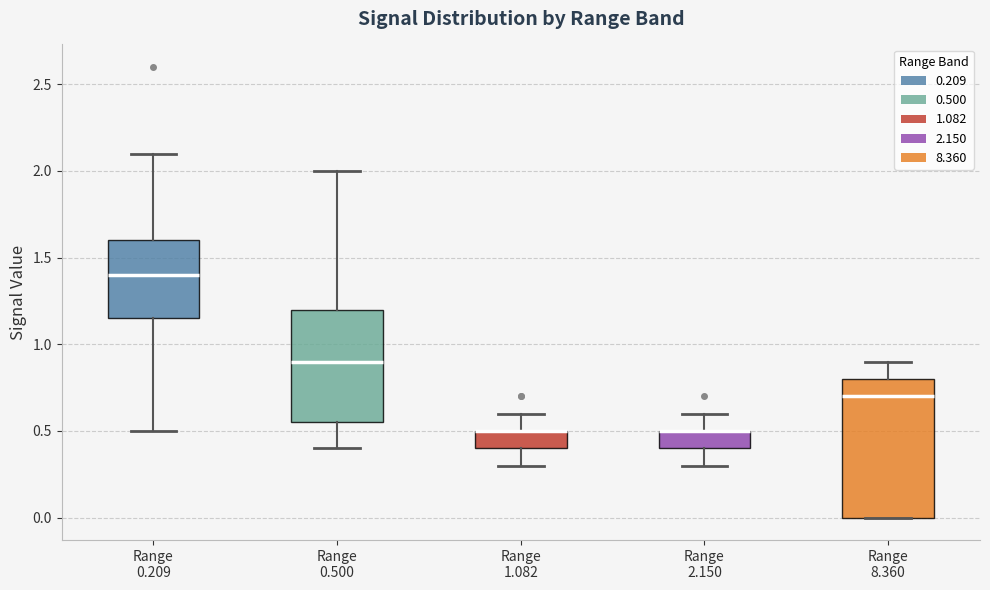

Reading left to right, transcribe this box plot: for each box, give where its median line is, the range the box spans, and where its two whiskers end, as read against the y-axis. The values are not printed on the chart, so give them approximately, as read against the axis.

Range 0.209: median 1.40, box 1.15 to 1.60, whiskers 0.50 to 2.10
Range 0.500: median 0.90, box 0.55 to 1.20, whiskers 0.40 to 2.00
Range 1.082: median 0.50 (drawn on the box's upper edge), box 0.40 to 0.50, whiskers 0.30 to 0.60
Range 2.150: median 0.50 (drawn on the box's upper edge), box 0.40 to 0.50, whiskers 0.30 to 0.60
Range 8.360: median 0.70, box 0.00 to 0.80, whiskers 0.00 to 0.90